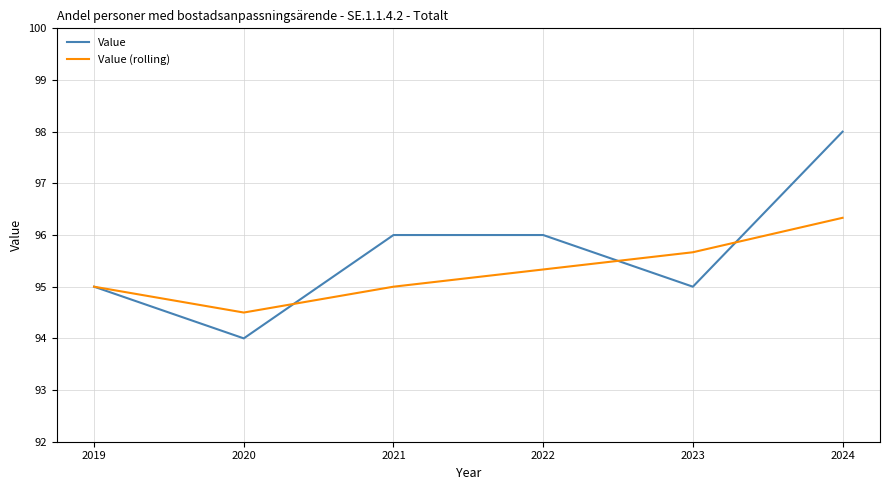

What are all the series names shown in the legend?

Value, Value (rolling)